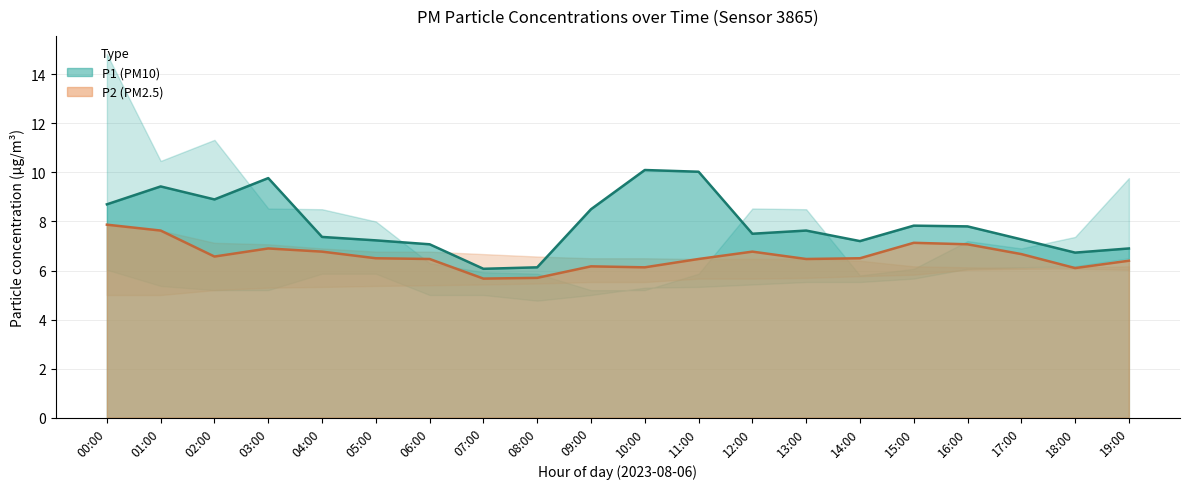

The P2 series shows 10.7 at 04:00. True or false?

False